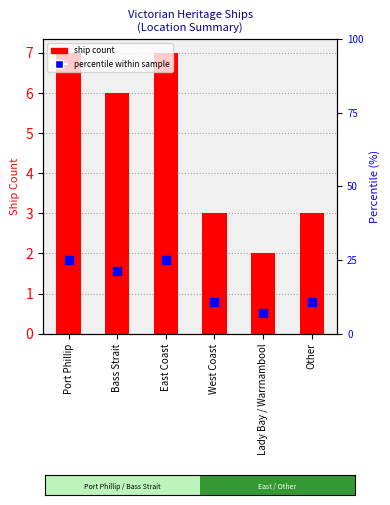

What are all the series names shown in the legend?

Ship Count, Percentile within sample